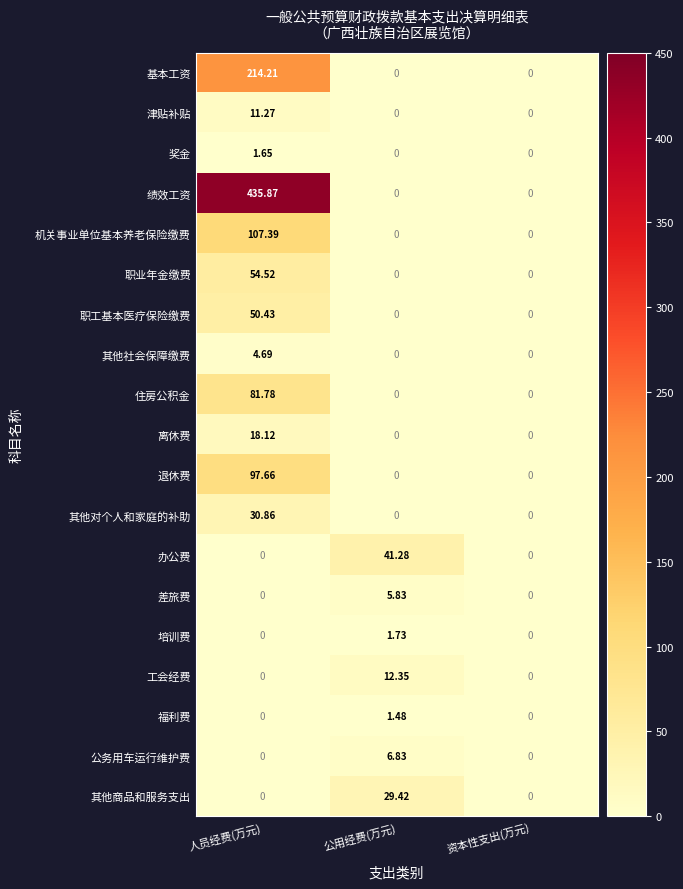

Rank the series by their maximum value, from lowest to highest.

福利费, 奖金, 培训费, 其他社会保障缴费, 差旅费, 公务用车运行维护费, 津贴补贴, 工会经费, 离休费, 其他商品和服务支出, 其他对个人和家庭的补助, 办公费, 职工基本医疗保险缴费, 职业年金缴费, 住房公积金, 退休费, 机关事业单位基本养老保险缴费, 基本工资, 绩效工资